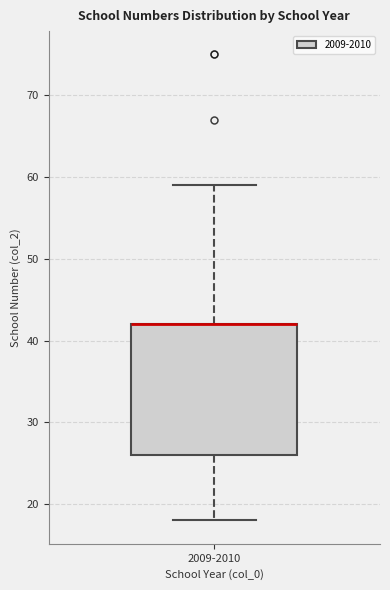

Transcribe this box plot: give where the median line is, the range the box spans, and where the two whiskers end, as read against the y-axis. The values are not printed on the chart, so give them approximately, as read against the axis.

median 42 (drawn on the box's upper edge), box 26 to 42, whiskers 18 to 59